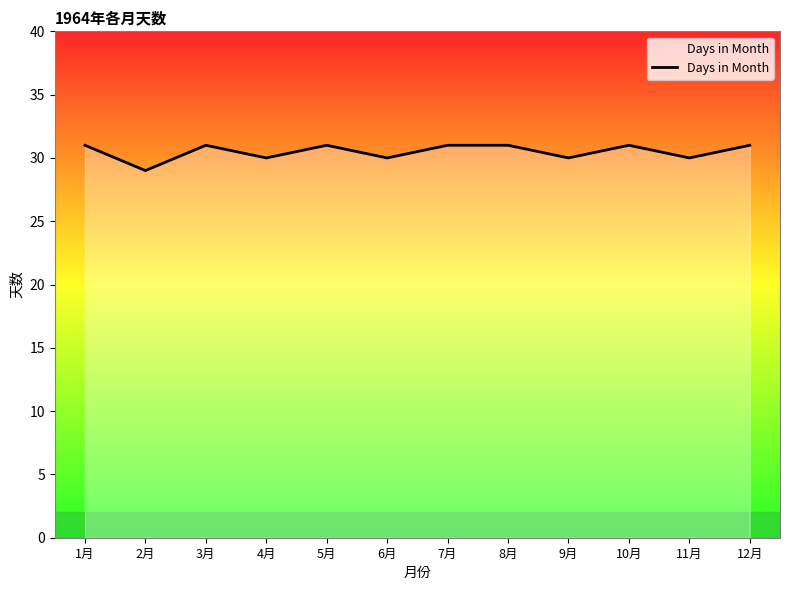

True or false: there are more than 0 points higher than both neighbors.

True